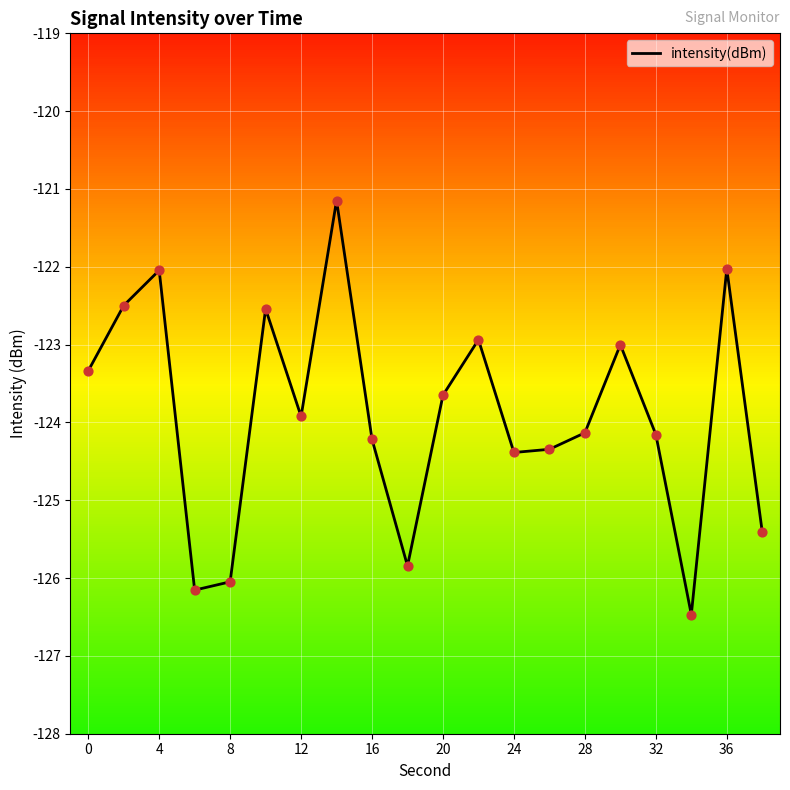

What is the smallest value displayed?

-126.5